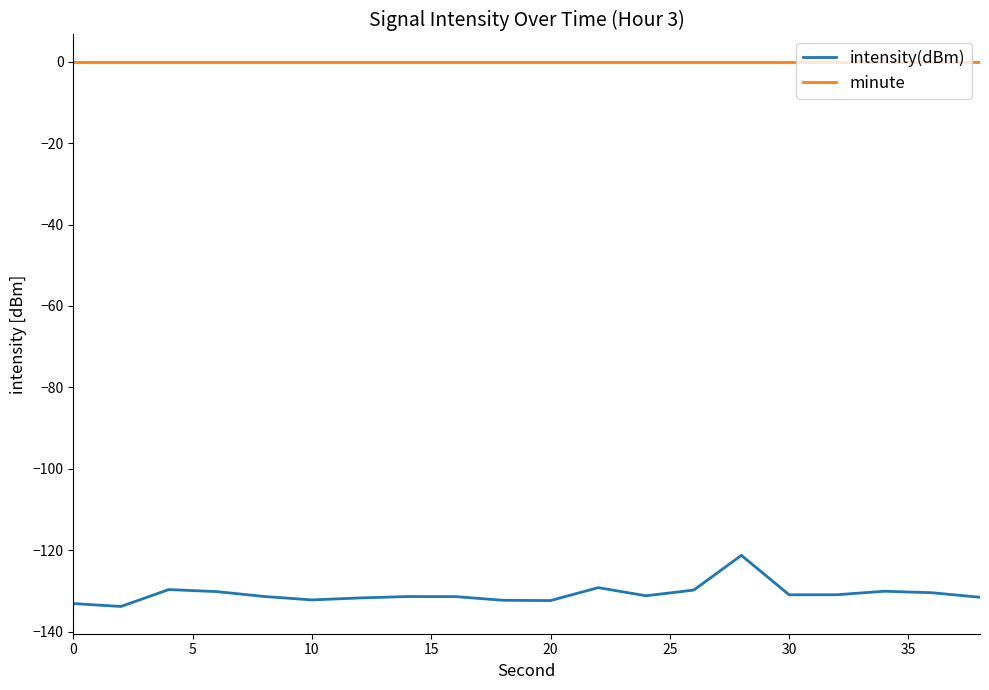

Which series has the largest total across all categories?

minute